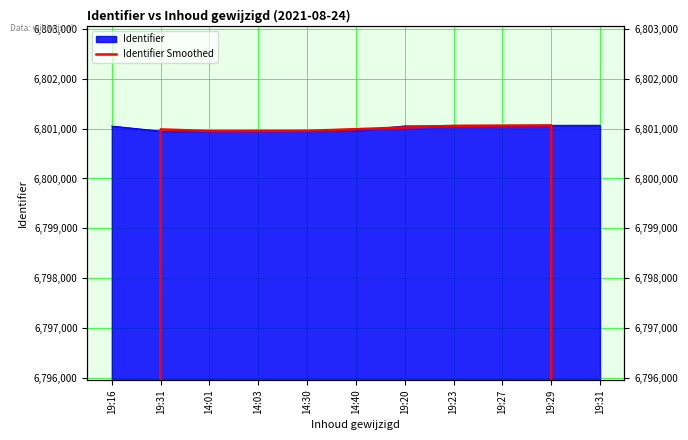

What is the label of the 8th point from the left?

19:23